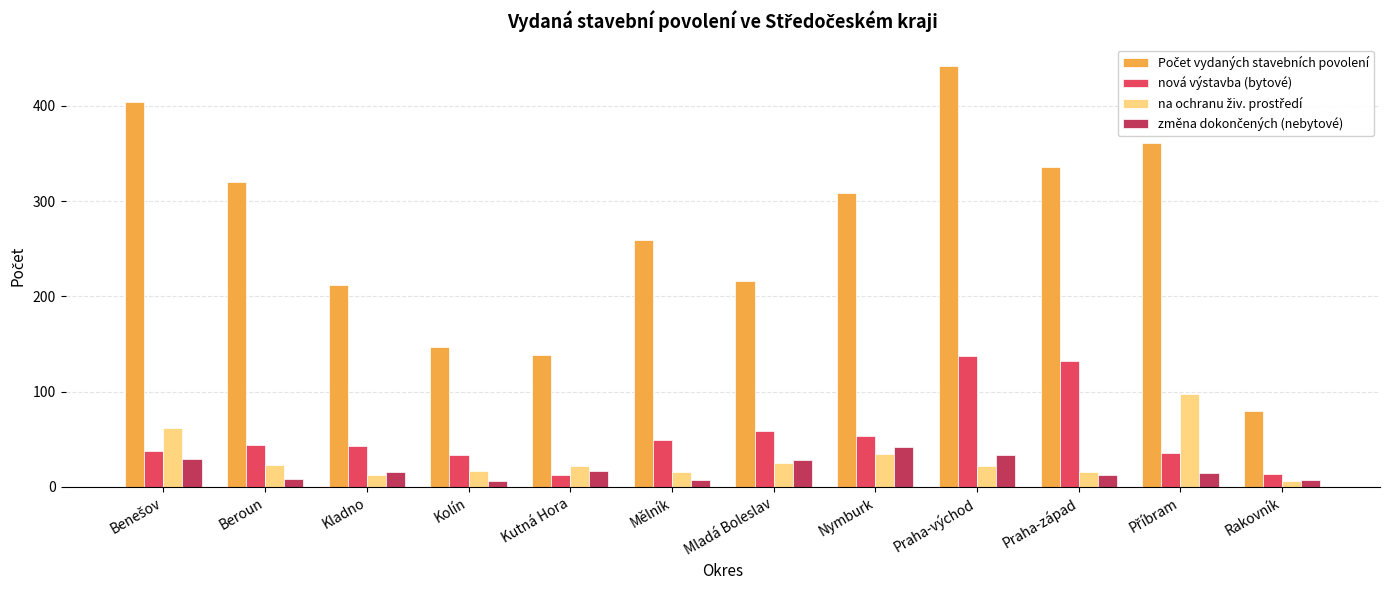

At which category is the sum across all series the highest?

Praha-východ